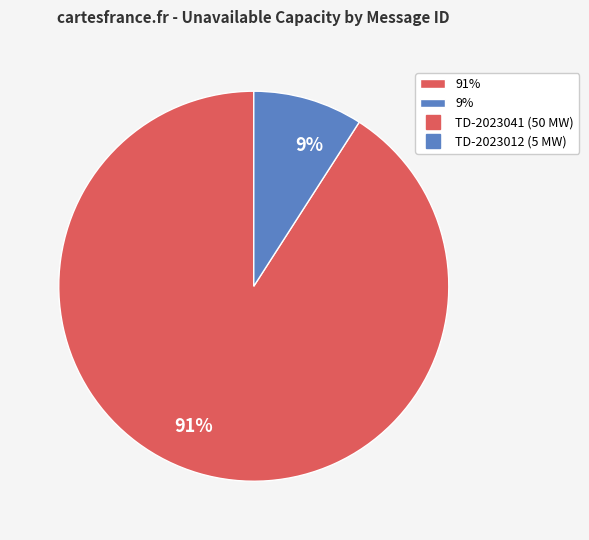

Which slice is the largest?

91%